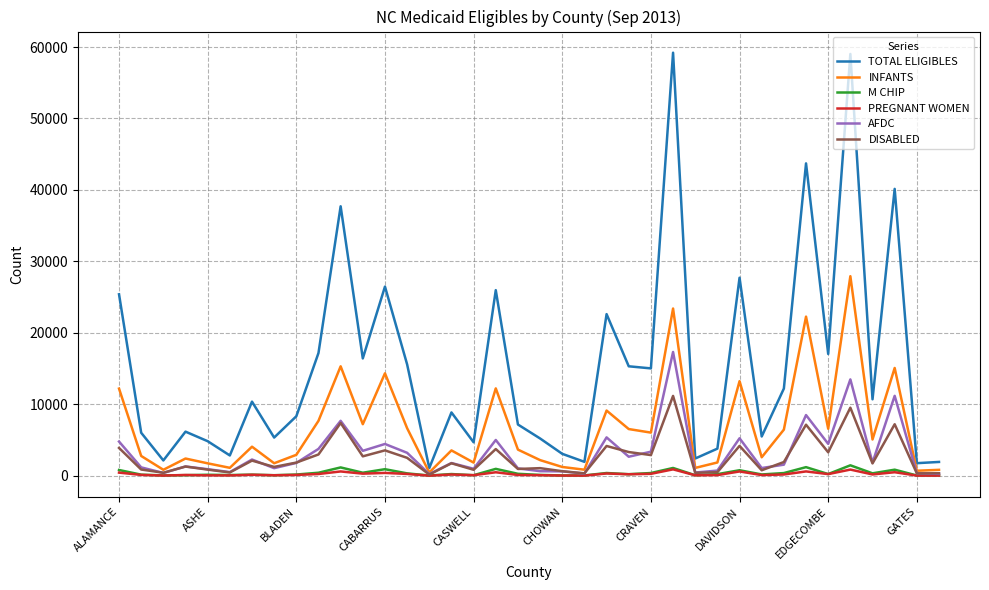

Which series has the largest total across all categories?

TOTAL ELIGIBLES